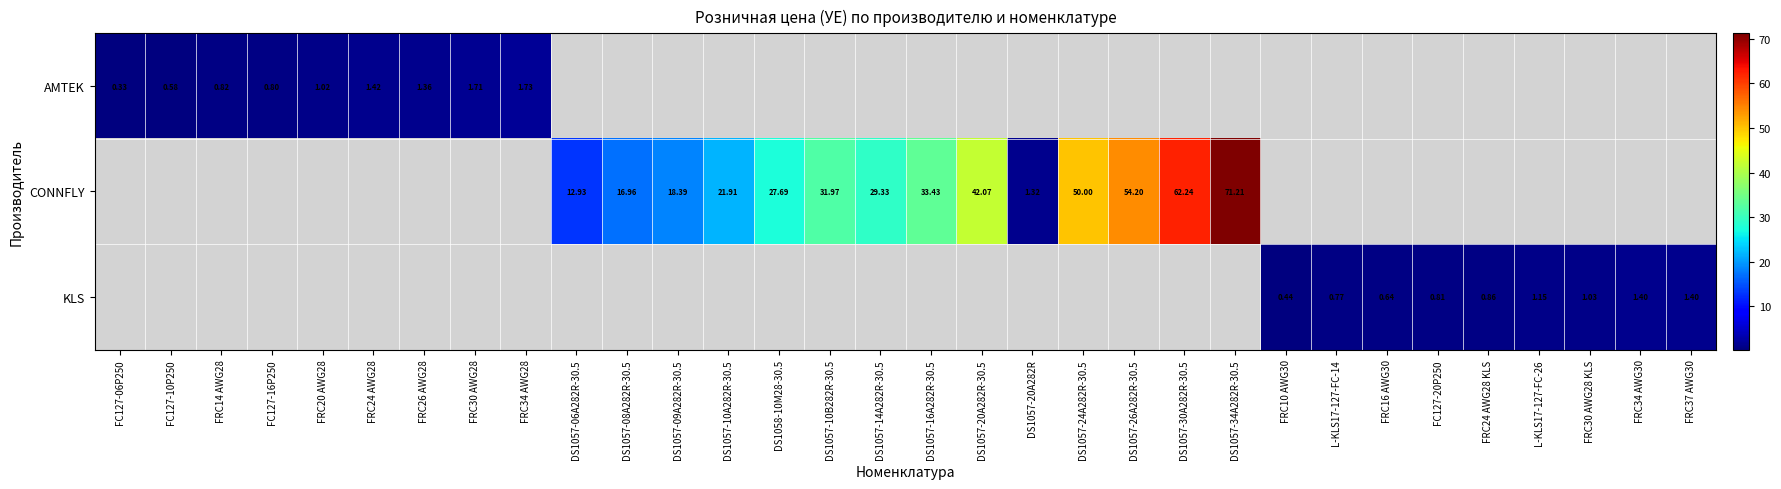

True or false: CONNFLY has a value of 29.3 at DS1057-14A282R-30.5.

True